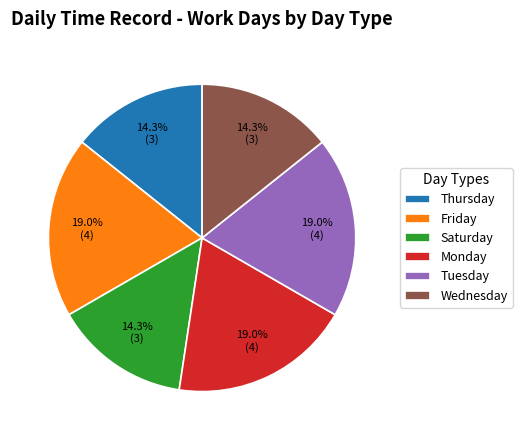

How many segments does this pie chart have?

6